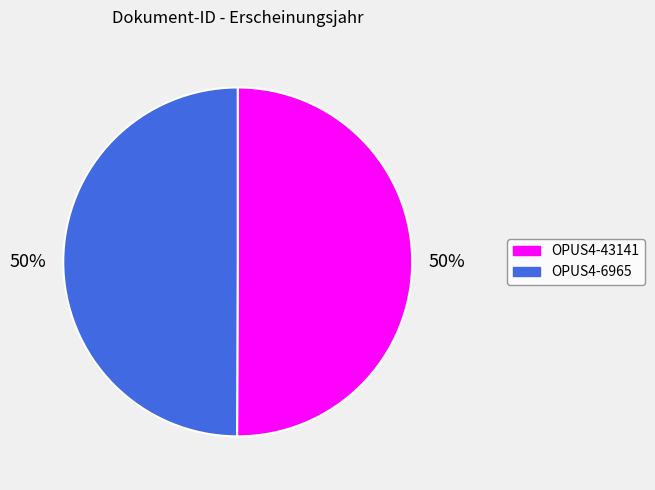

Do OPUS4-43141 and OPUS4-6965 together represent more than half of the pie?

Yes